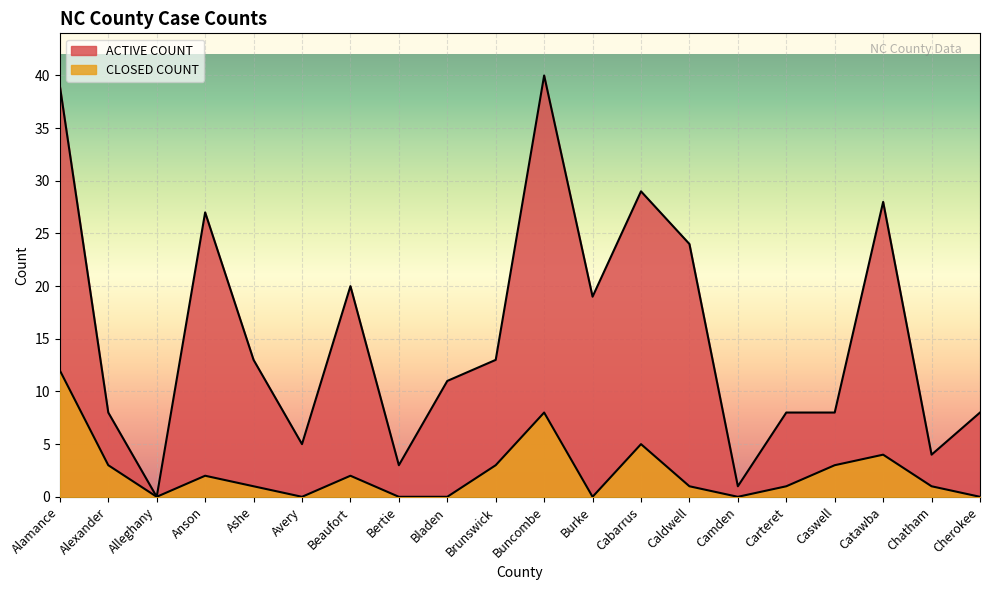

Which category has the lowest value in the ACTIVE COUNT series?

Alleghany